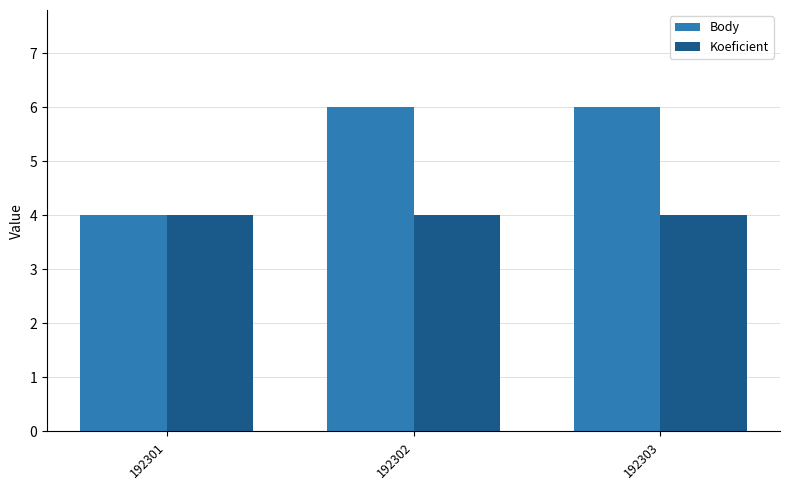

Does the chart contain any negative values?

No